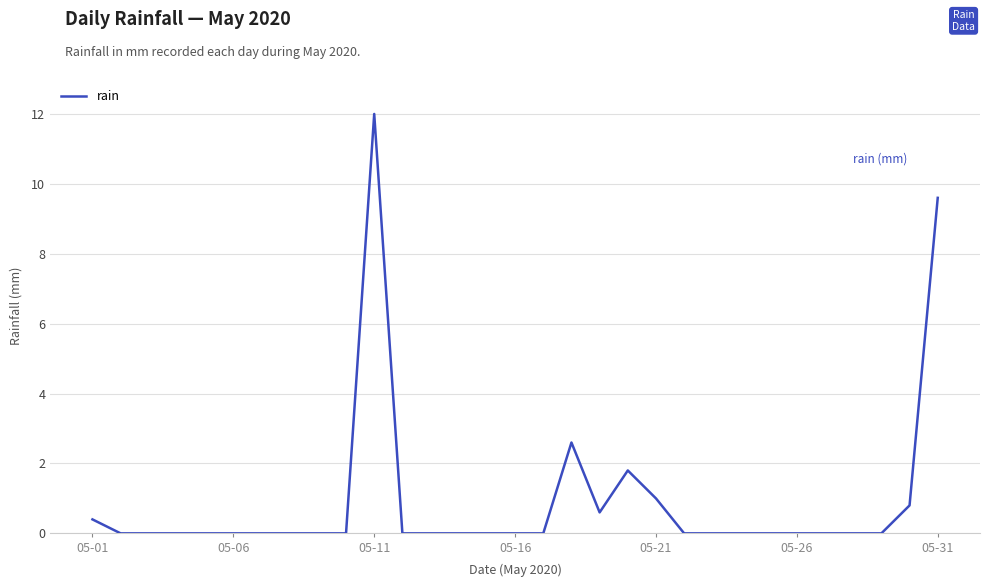

What is the maximum value shown in the chart?

12.0